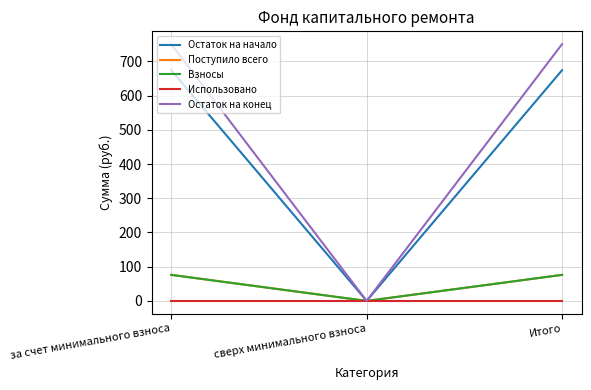

At which label is Поступило всего closest to 38?

сверх минимального взноса